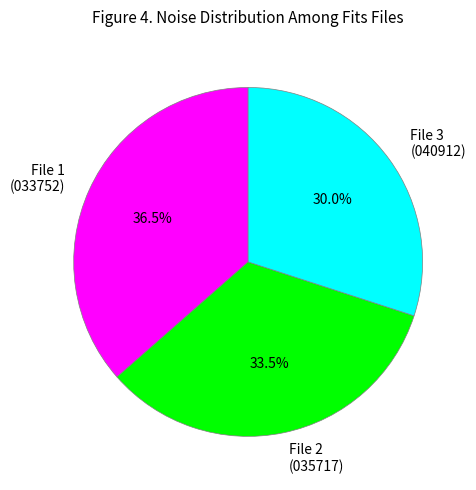

To the nearest percent, what is the difference between the largest and smallest slice percentages?

6%